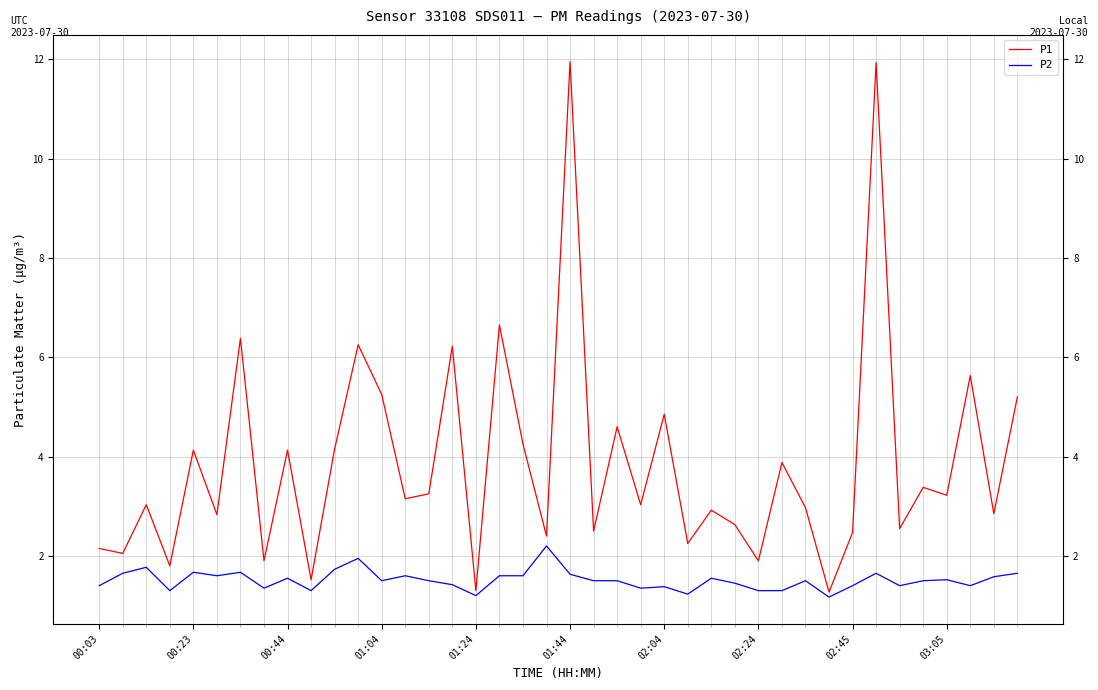

Which category has the highest value in the P2 series?

19